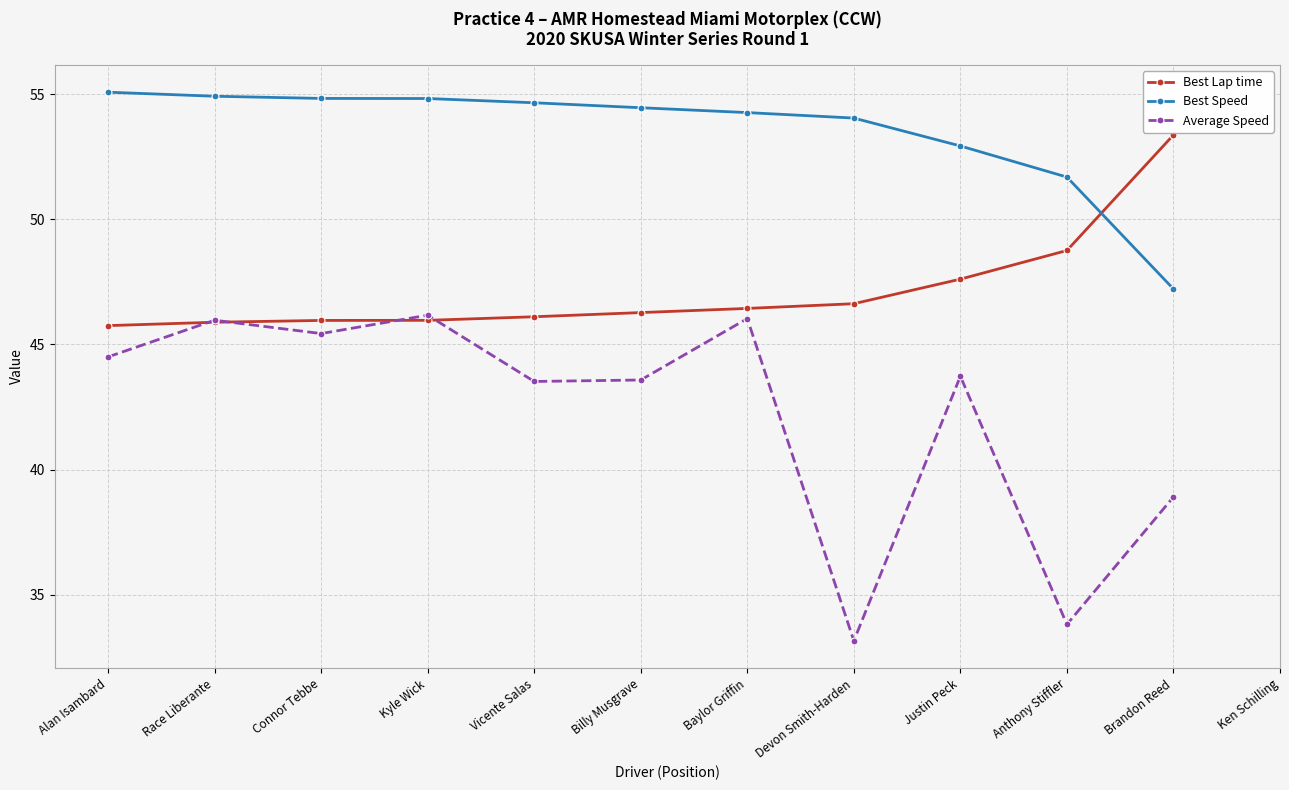

What are all the series names shown in the legend?

Best Lap time, Best Speed, Average Speed